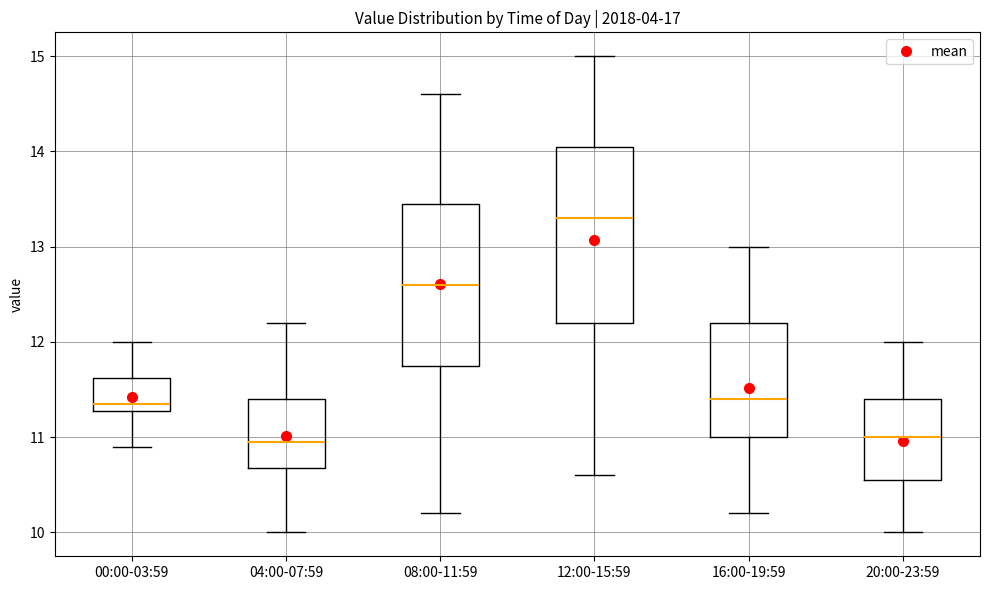

Where is the lower edge of the box for 04:00-07:59 on the y-axis? The values are not printed on the chart, so give them approximately, as read against the axis.

10.7